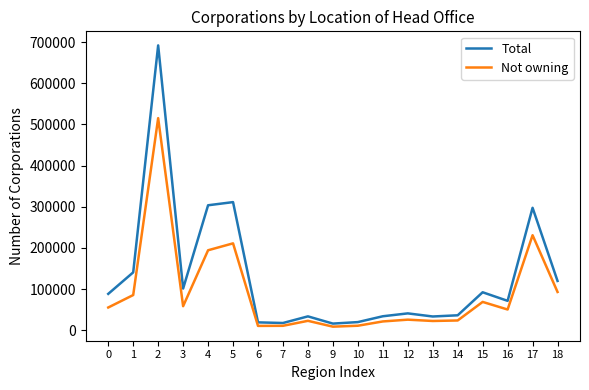

Which series has the widest spread of values?

Total